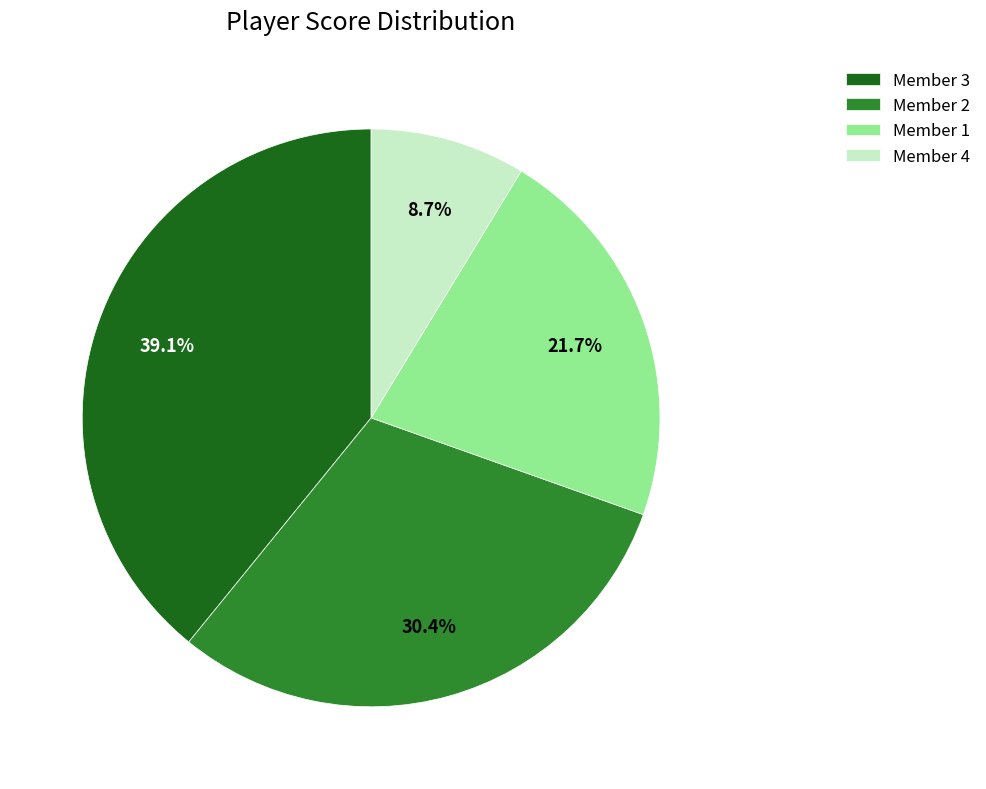

How many slices are in this pie chart?

4